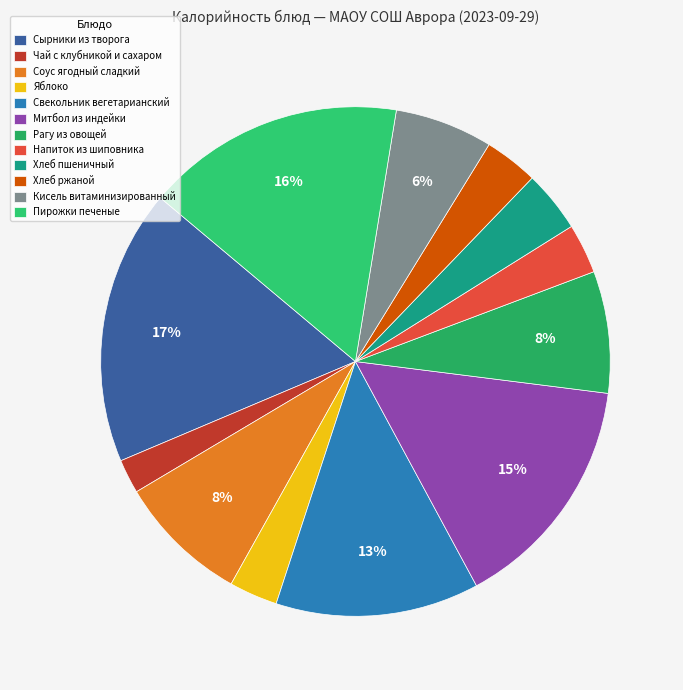

Does Яблоко represent more than half of the total?

No